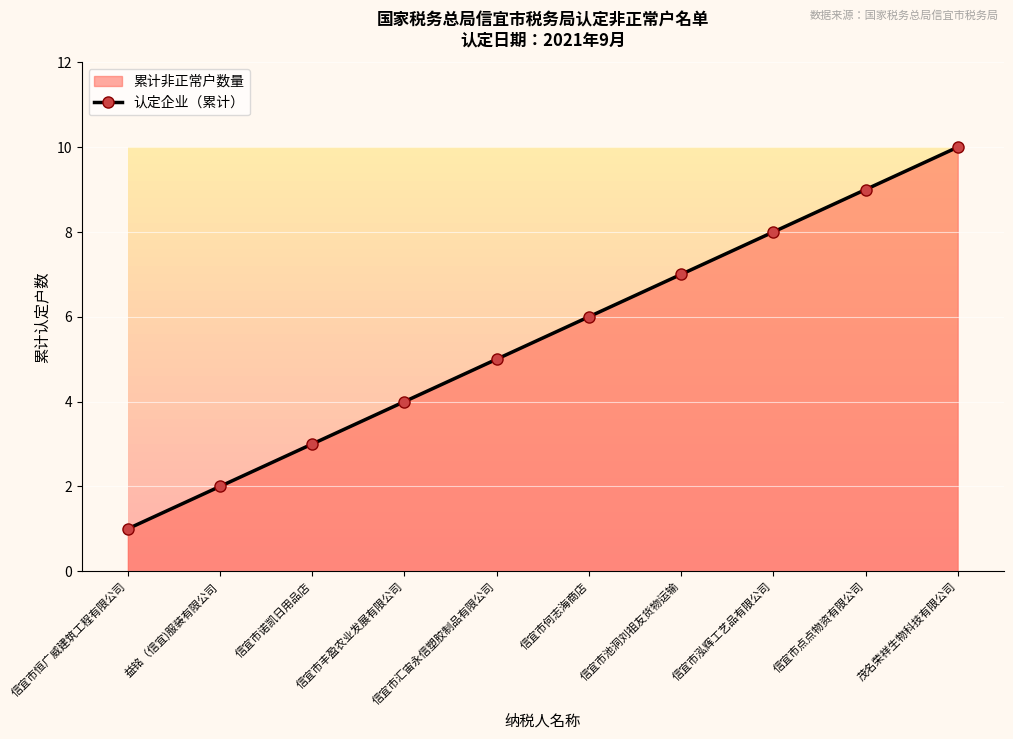

Which category has the highest value across all series?

茂名荣祥生物科技有限公司